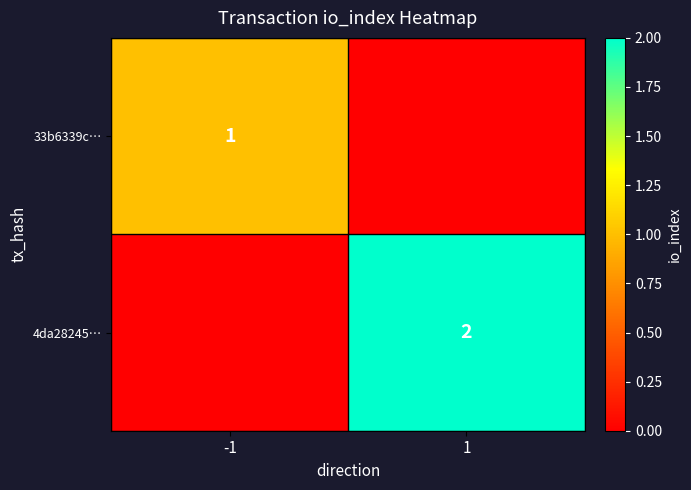

Which series has the largest range (max minus min)?

4da28245…